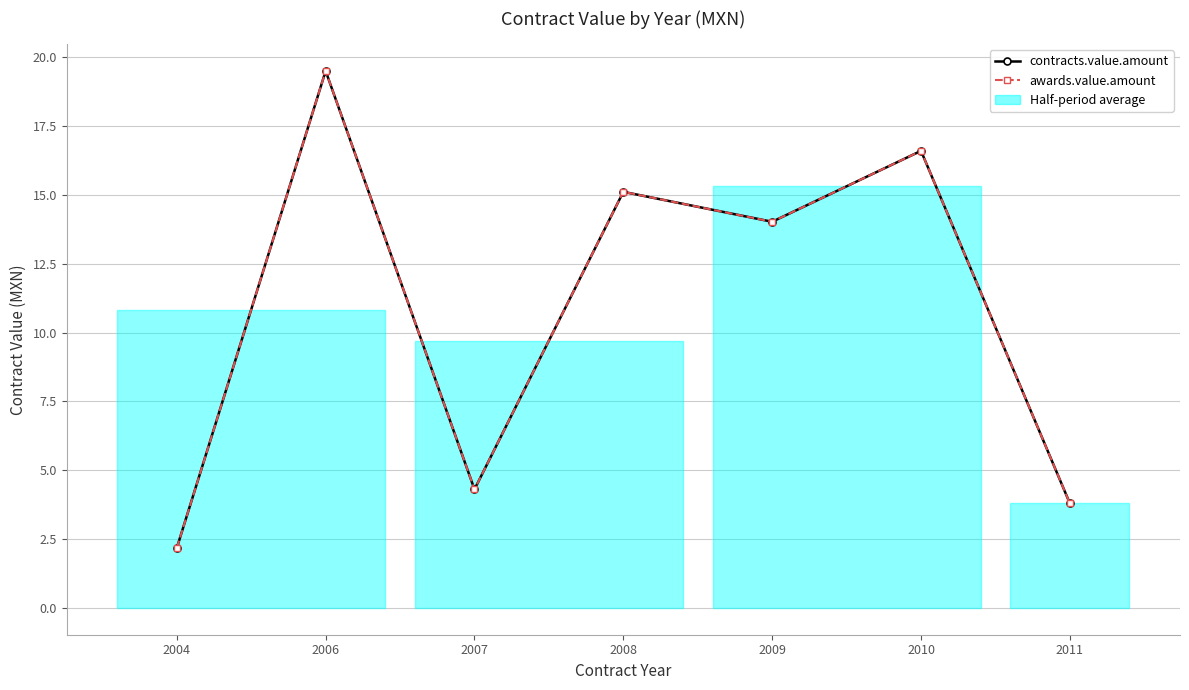

Where does the contracts.value.amount series first go above 14?

2006